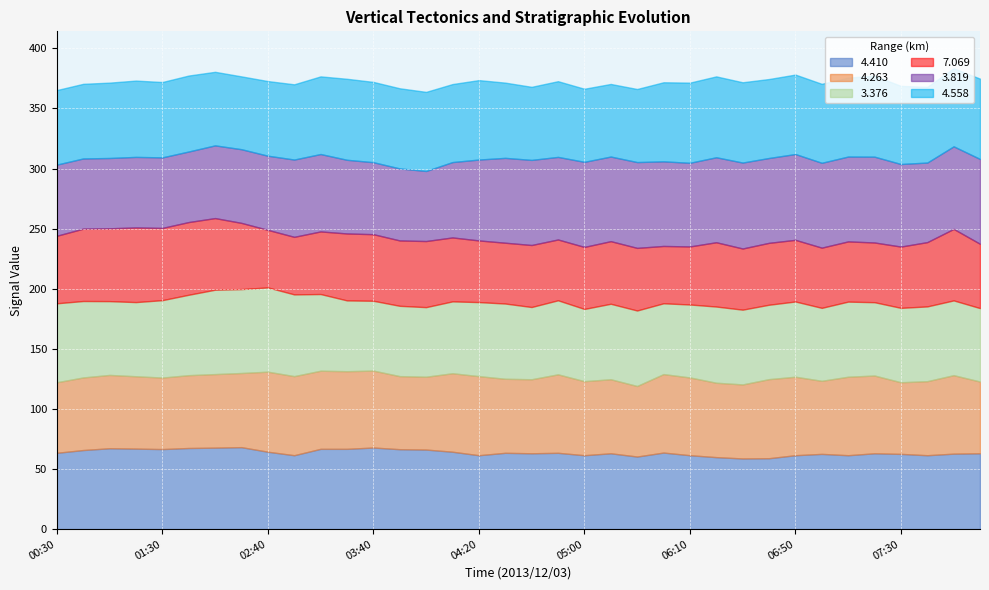

Reading left to right, extract all data points from this chart.

4.410: 63.5	65.8	67.3	67.0	66.6	67.5	67.8	68.2	64.4	61.5	66.8	66.8	67.9	66.5	66.2	64.4	61.5	63.5	63.1	63.5	61.5	63.1	60.4	63.7	61.5	59.9	58.8	59.0	61.5	62.6	61.5	63.1	62.6	61.5	62.8	63.1
4.263: 58.7	60.4	61.0	60.2	59.5	60.6	61.2	61.7	66.6	65.8	65.0	64.6	64.0	60.8	60.6	65.3	65.8	61.6	61.6	65.3	61.6	61.6	58.7	65.3	64.7	61.9	61.6	65.8	65.3	60.8	65.3	64.7	59.6	61.6	65.3	59.7
3.376: 65.7	63.6	61.4	61.7	64.4	66.9	70.2	69.8	70.1	68.0	63.8	58.9	58.1	58.5	57.9	59.8	61.6	62.6	60.1	61.6	60.1	62.8	62.8	58.9	60.7	63.4	62.2	61.9	62.6	60.7	62.5	61.0	61.9	62.2	62.2	61.1
7.069: 56.2	60.2	60.6	62.1	60.1	60.5	59.6	55.1	47.9	47.9	52.1	55.7	55.4	54.4	55.0	53.2	51.3	50.6	51.6	50.6	51.6	52.1	52.1	47.7	48.3	53.5	50.9	51.5	51.3	50.1	50.1	49.7	51.0	53.5	59.5	53.5
3.819: 59.2	58.4	58.5	58.7	58.7	58.7	60.5	61.3	61.7	64.3	64.4	61.3	59.9	59.9	58.3	62.7	67.3	70.6	70.8	68.7	70.8	70.4	71.4	70.4	69.6	70.7	71.5	70.6	71.4	70.6	70.6	71.4	68.7	66.2	68.7	70.6
4.558: 62.0	62.1	62.7	63.5	62.7	63.2	61.2	60.6	62.1	62.6	64.6	67.4	66.8	66.7	65.8	64.9	66.1	62.6	60.8	63.0	60.8	60.4	60.8	65.8	66.7	67.3	66.8	65.7	66.1	65.7	65.7	67.3	65.0	63.0	65.0	66.8